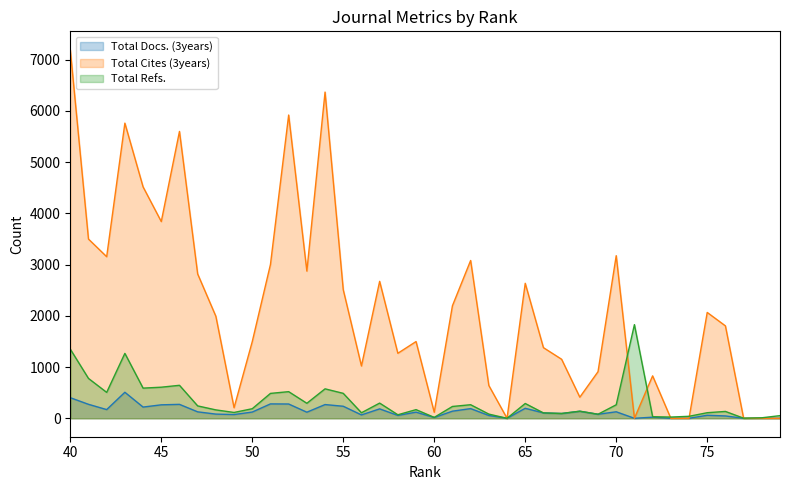

Count the number of data series in this chart.

3